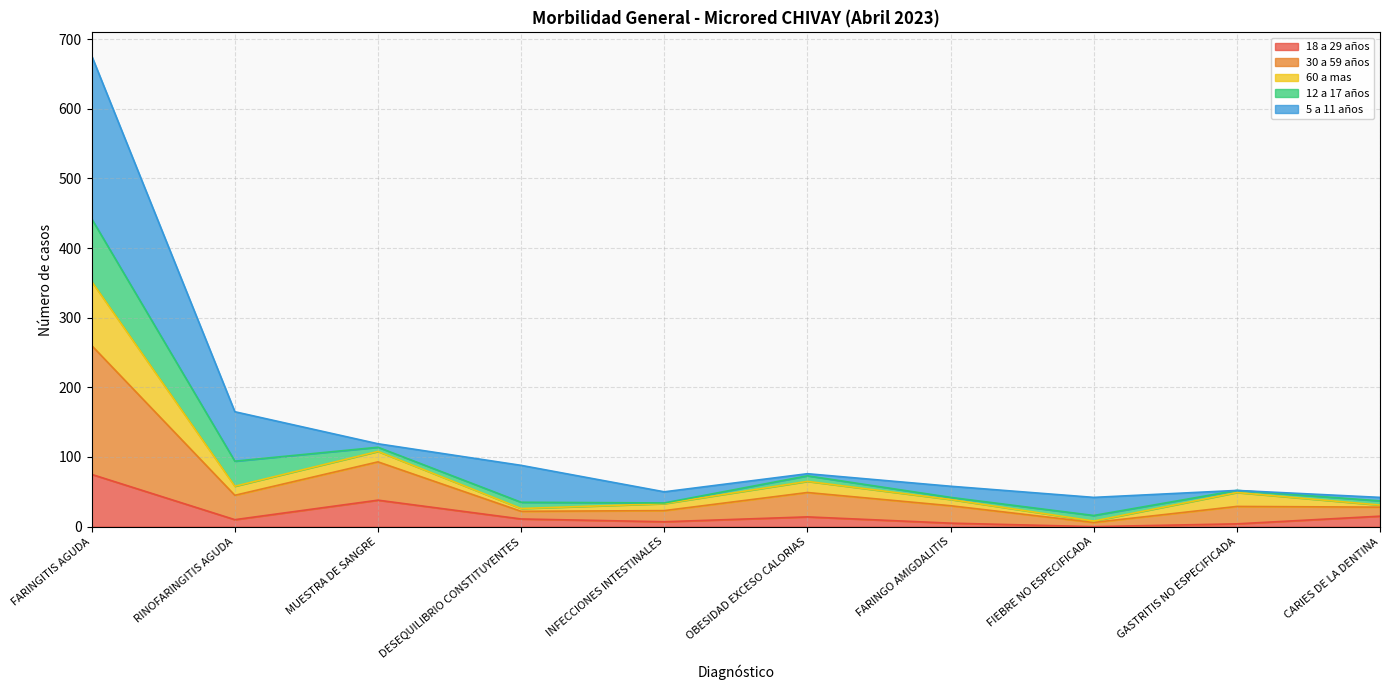

At which category is the sum across all series the highest?

FARINGITIS AGUDA